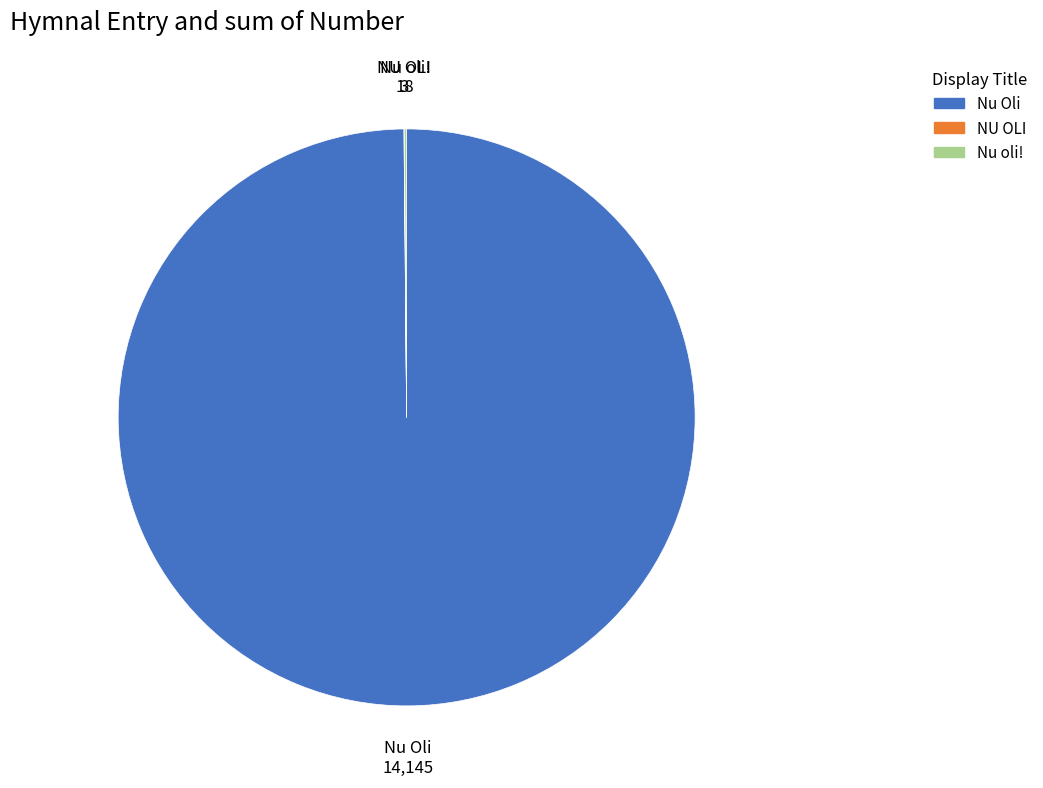

Which category accounts for the majority?

Nu Oli